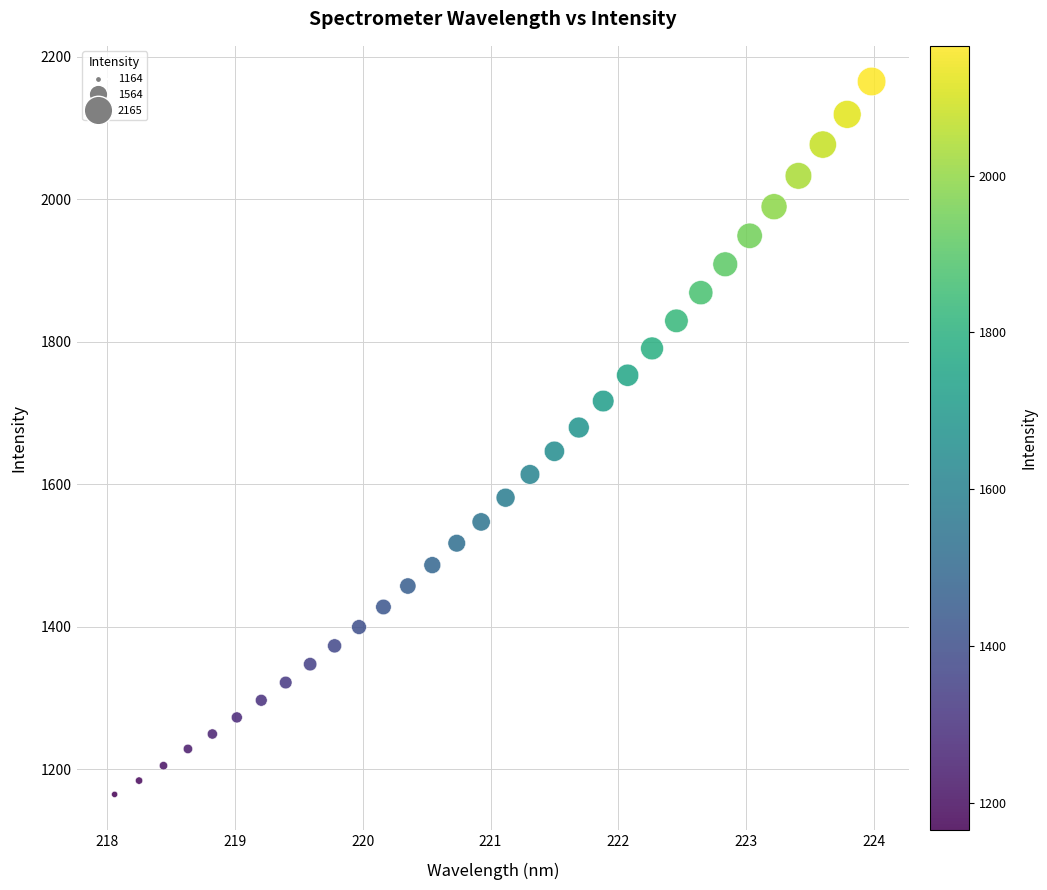

What is the range of X values (max minus min)?

5.9